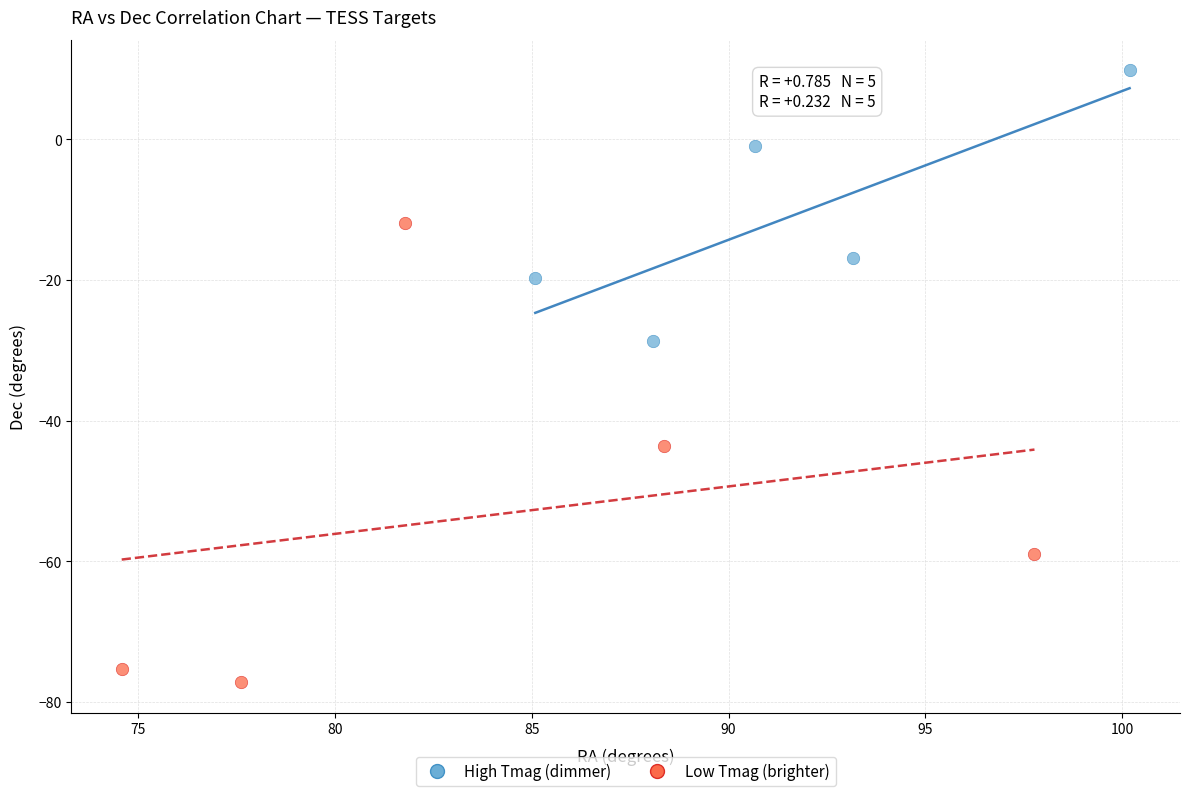

Which series has the widest spread of Y values?

Low Tmag (brighter)